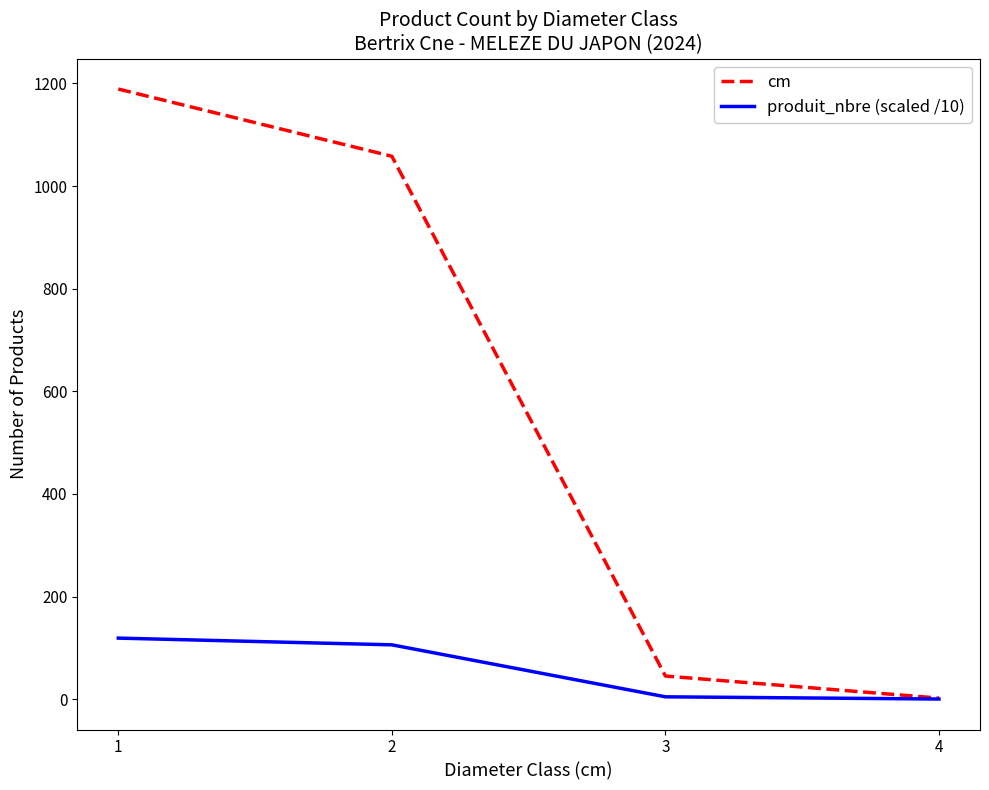

Which series changed the most between 1 and 4?

cm